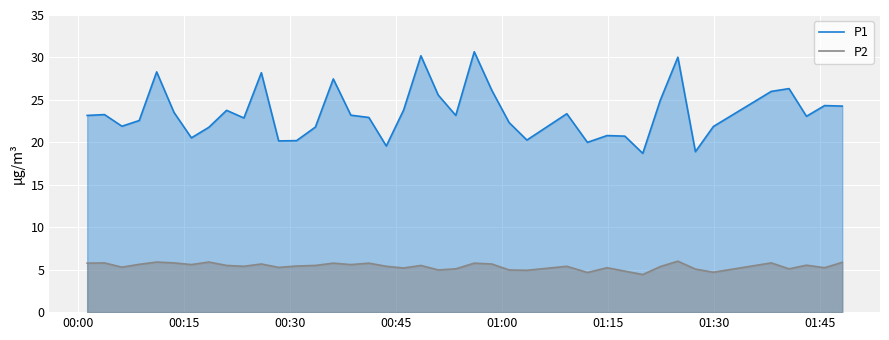

What is the minimum value shown in the chart?

4.4